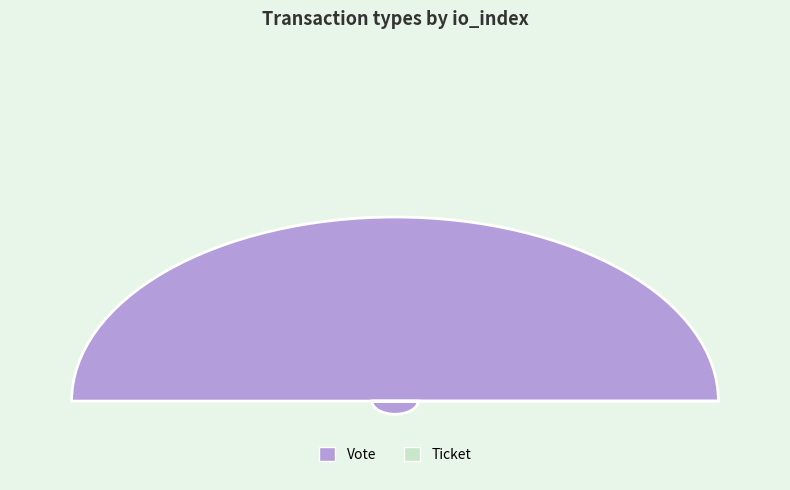

Is it true that Vote is 100% of the pie?

True